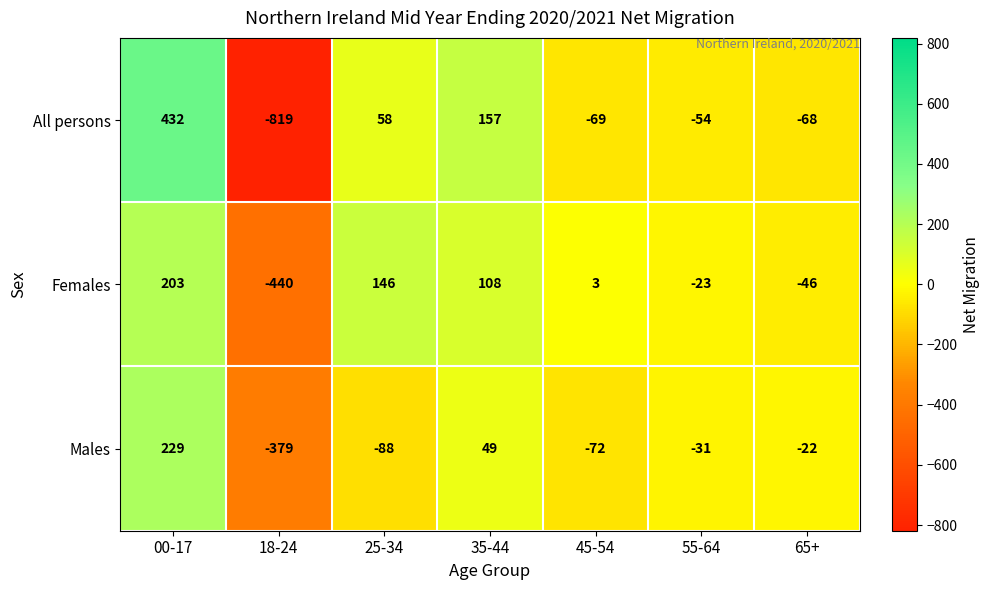

What is the minimum value shown in the chart?

-819